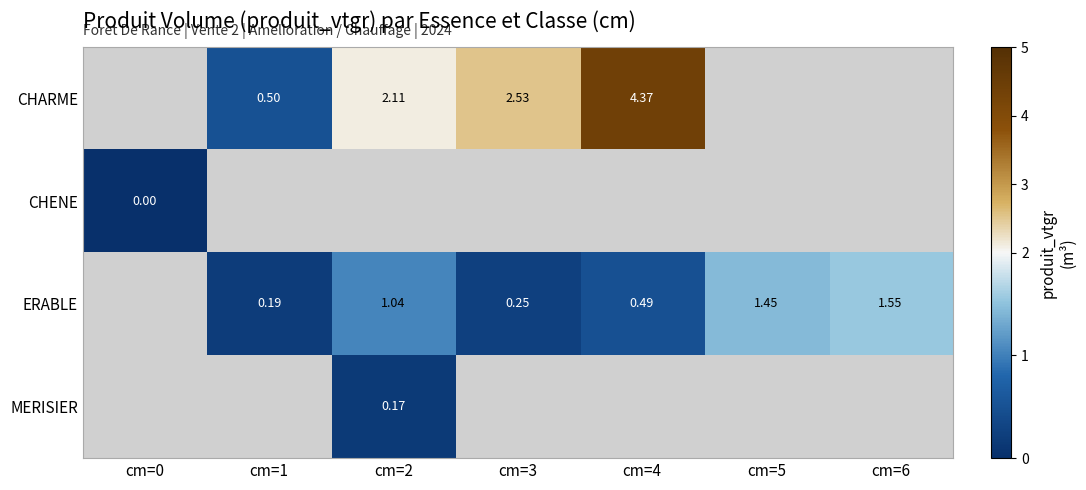

Count the number of data series in this chart.

4